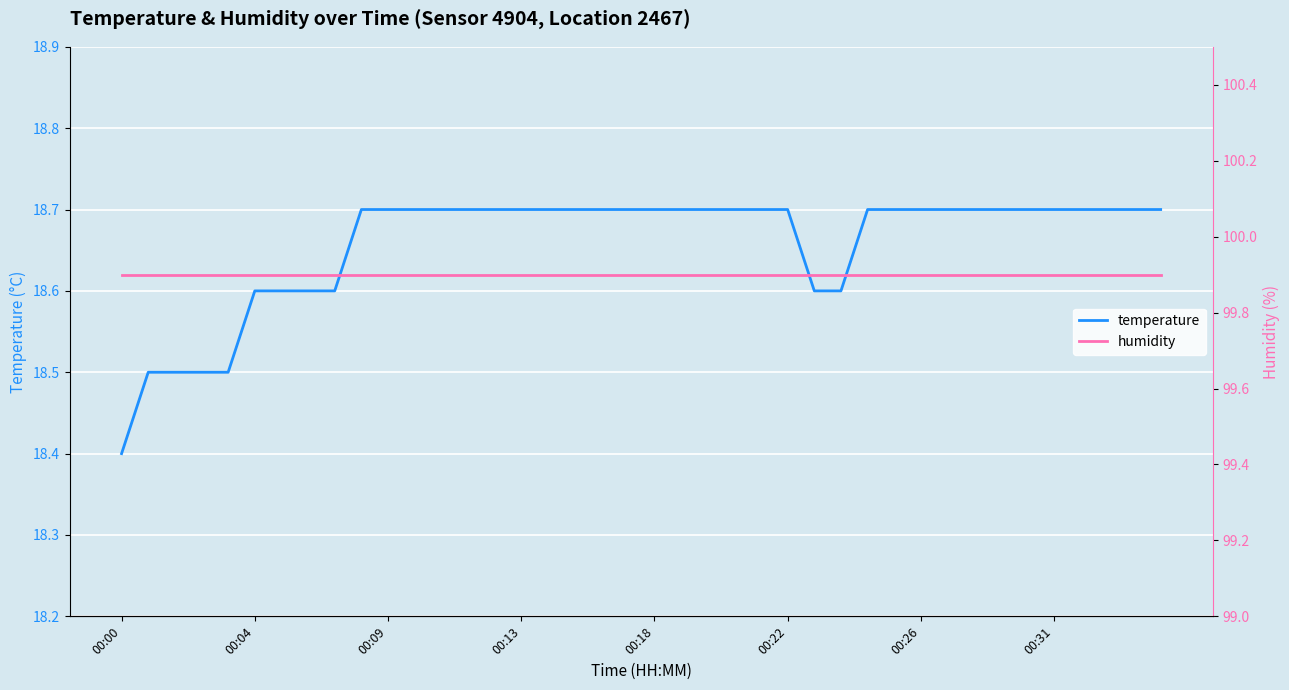

Which series has the largest total across all categories?

humidity